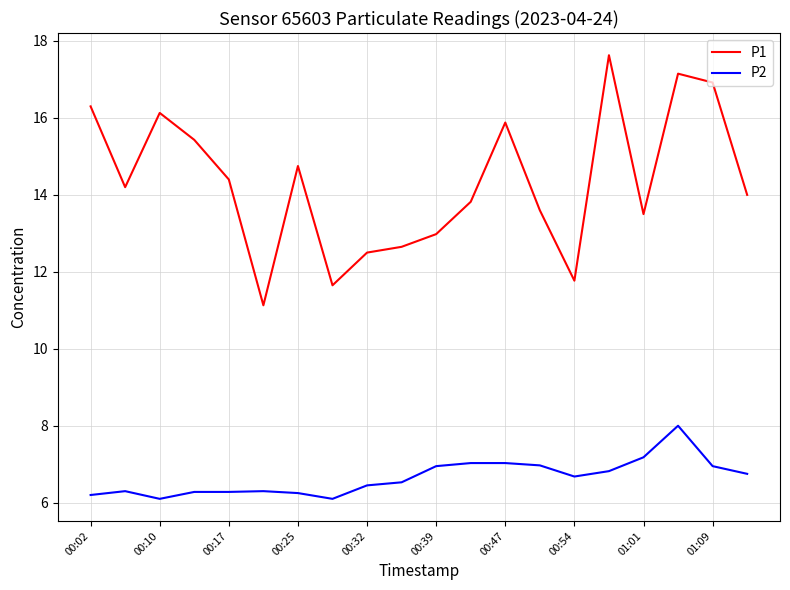

Does the chart display data point markers on the line(s)?

No